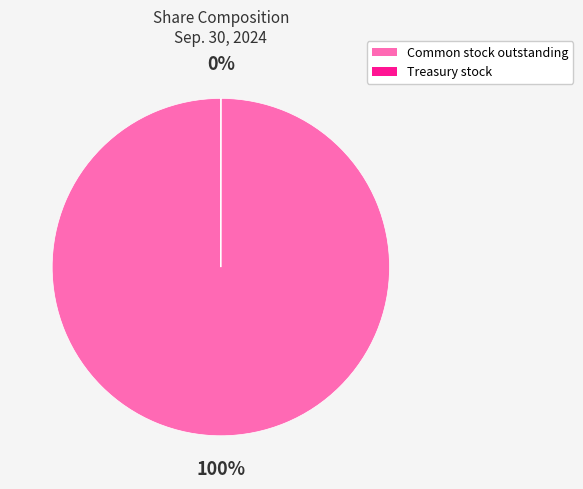

To the nearest percent, what portion does Common stock outstanding represent?

100%